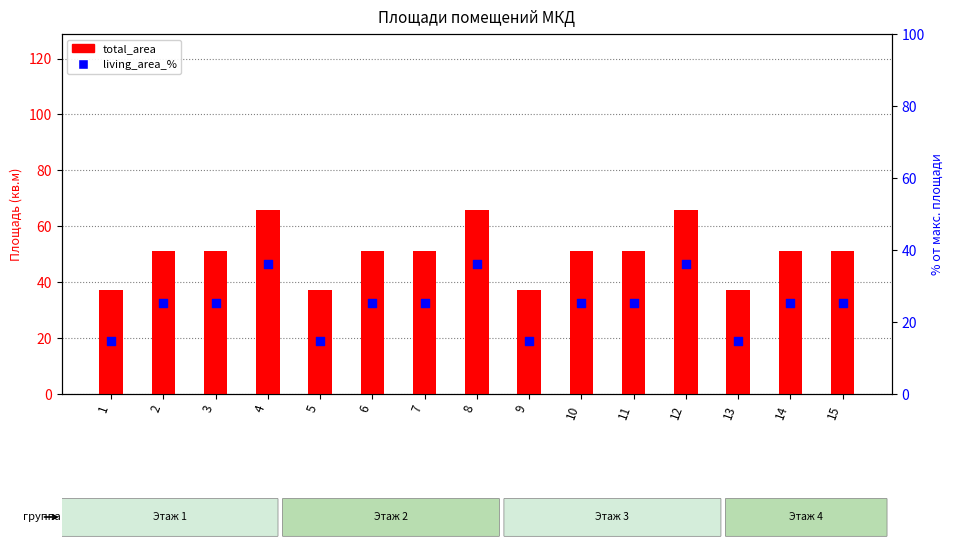

Which series has the largest Y range (max minus min)?

total_area